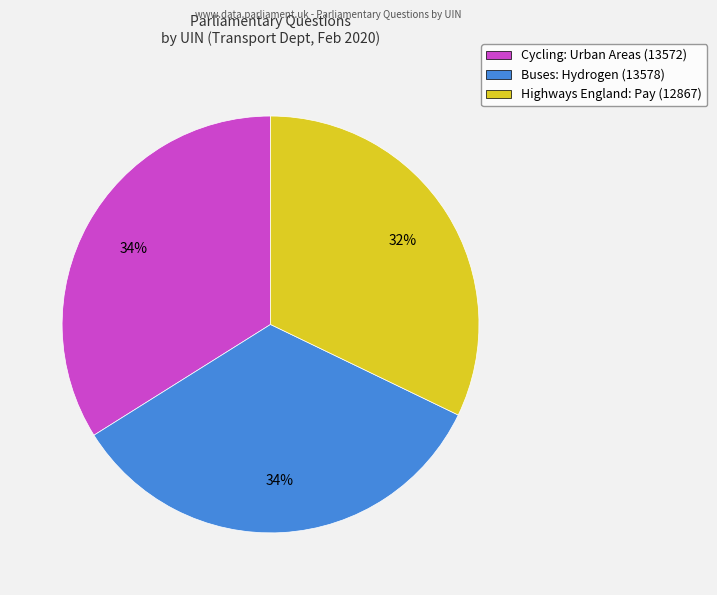

Approximately how many times larger is the value at Cycling: Urban Areas (13572) compared to Buses: Hydrogen (13578)?

1.0